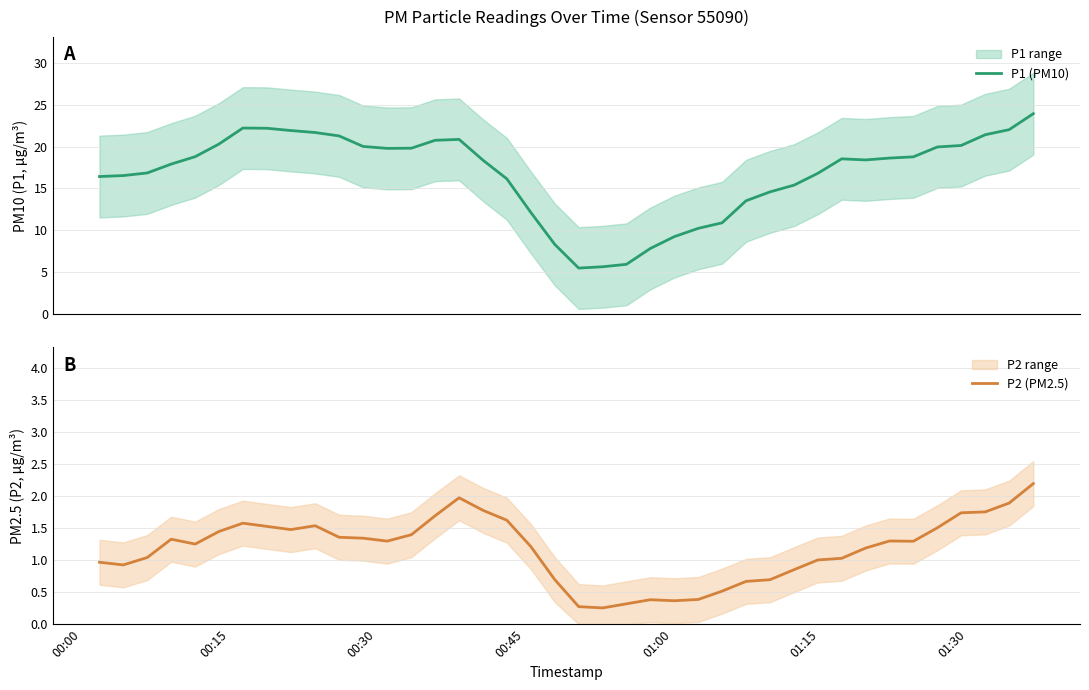

True or false: P1 (PM10) and P2 (PM2.5) intersect in this chart.

False